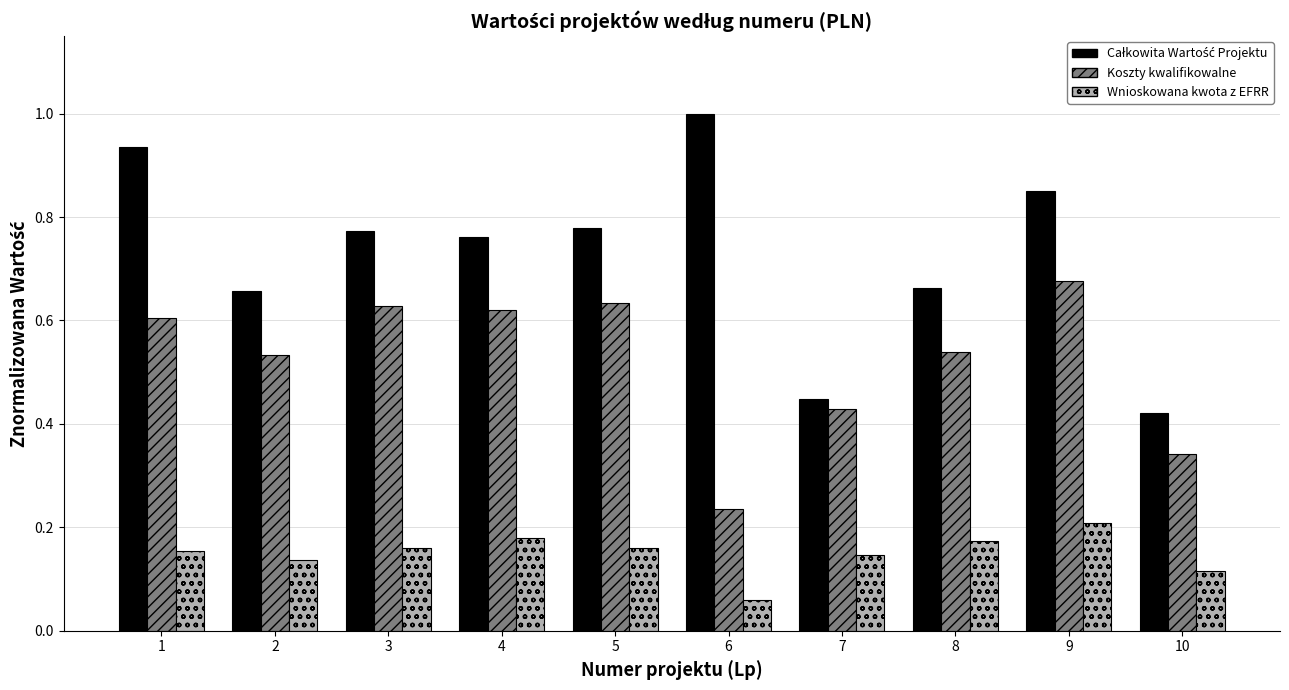

What is the total value across all series at 1?

1.7